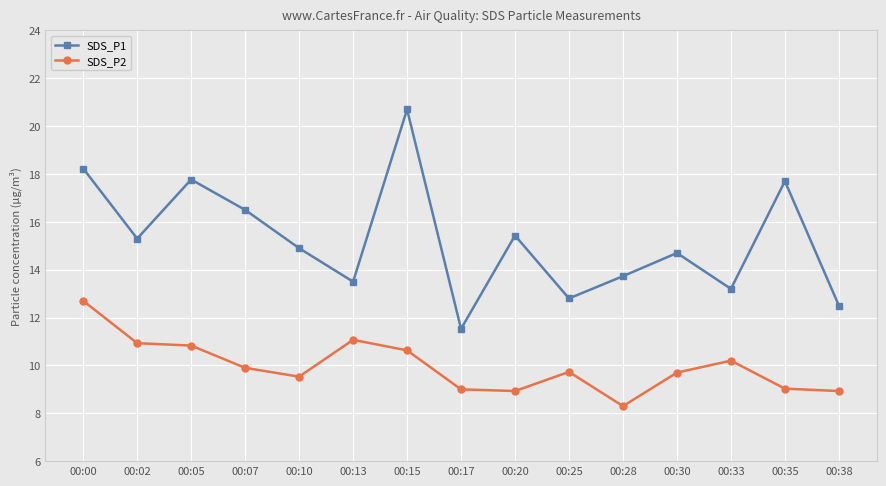

In SDS_P1, how many points are lower than both neighbors (excluding endpoints)?

5